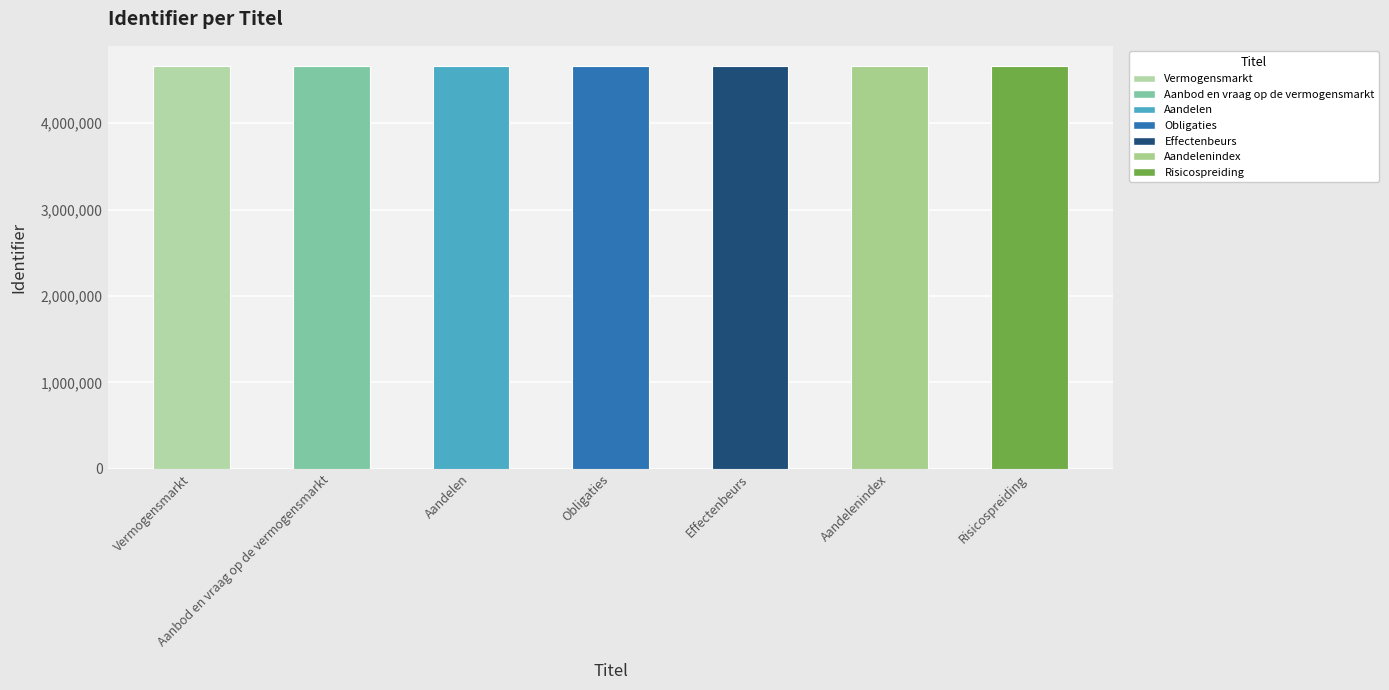

The value at Obligaties is 4663293. True or false?

True